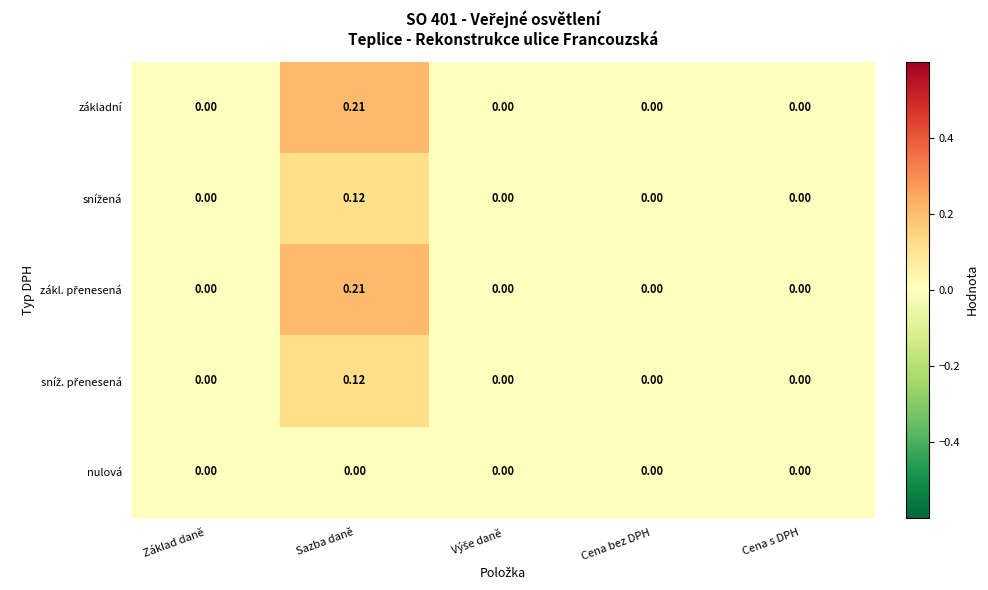

Which label corresponds to the largest value in the chart?

Sazba daně